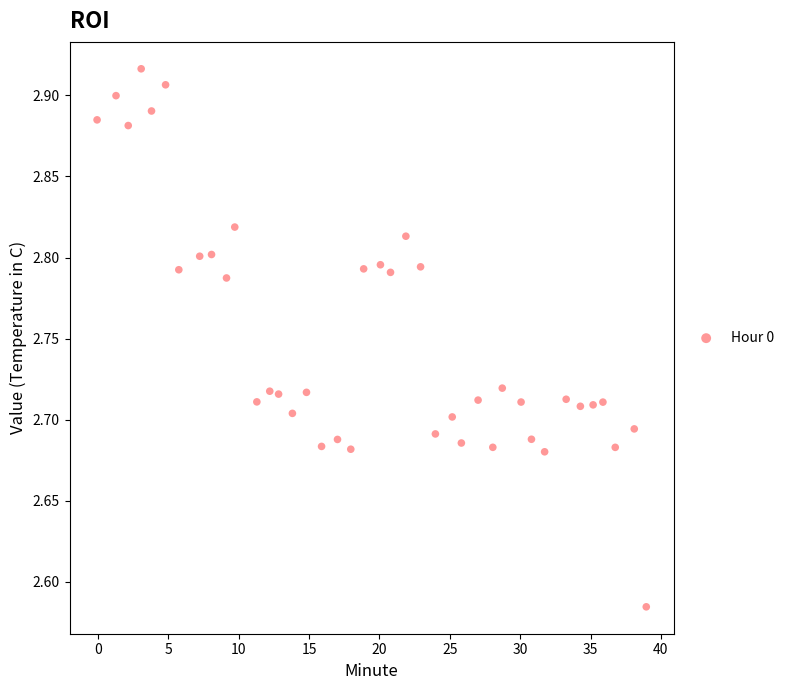

What is the range of X values (max minus min)?

39.0